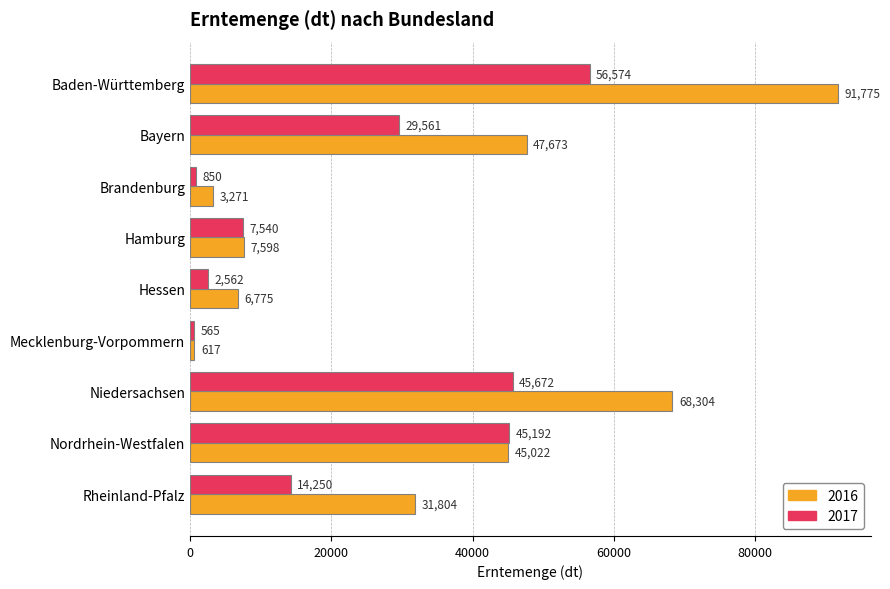

What is the spread (max minus min) of values at Mecklenburg-Vorpommern?

52